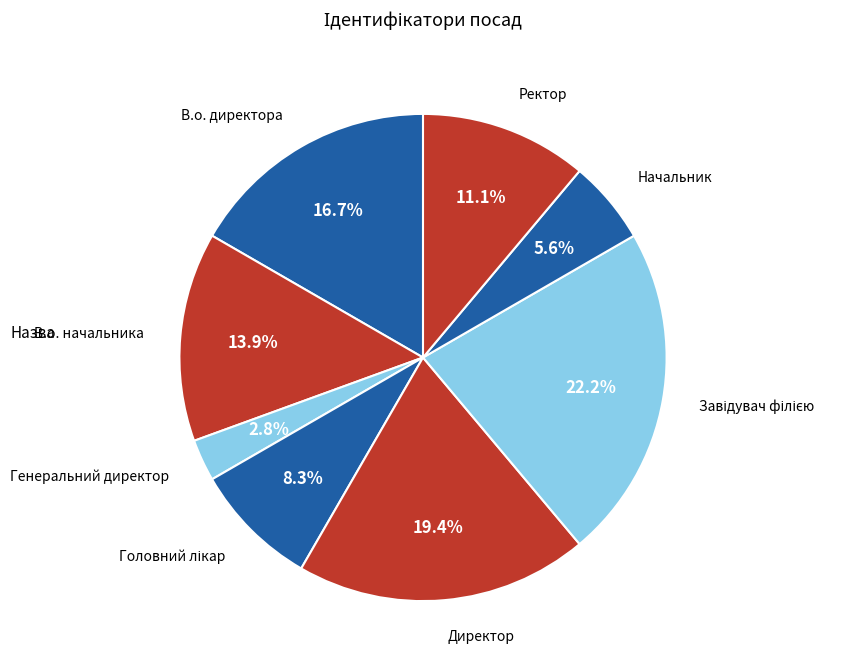

Does В.о. начальника account for over 50% of the chart?

No